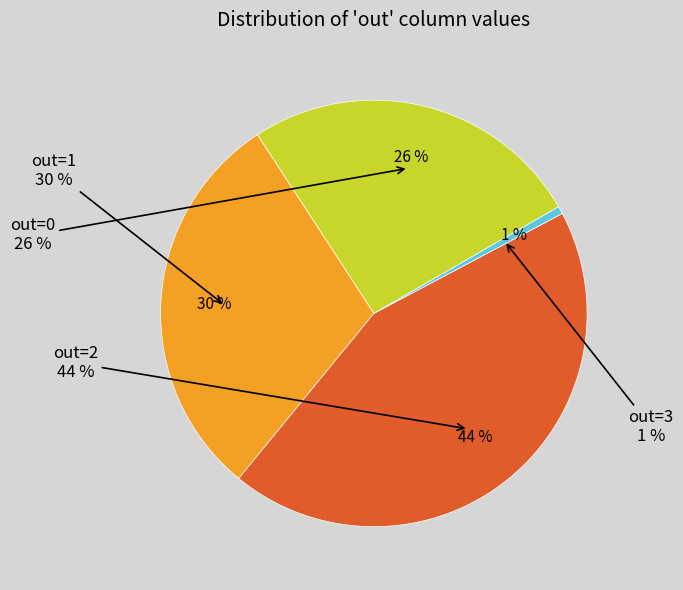

To the nearest percent, what portion does out=1 represent?

30%